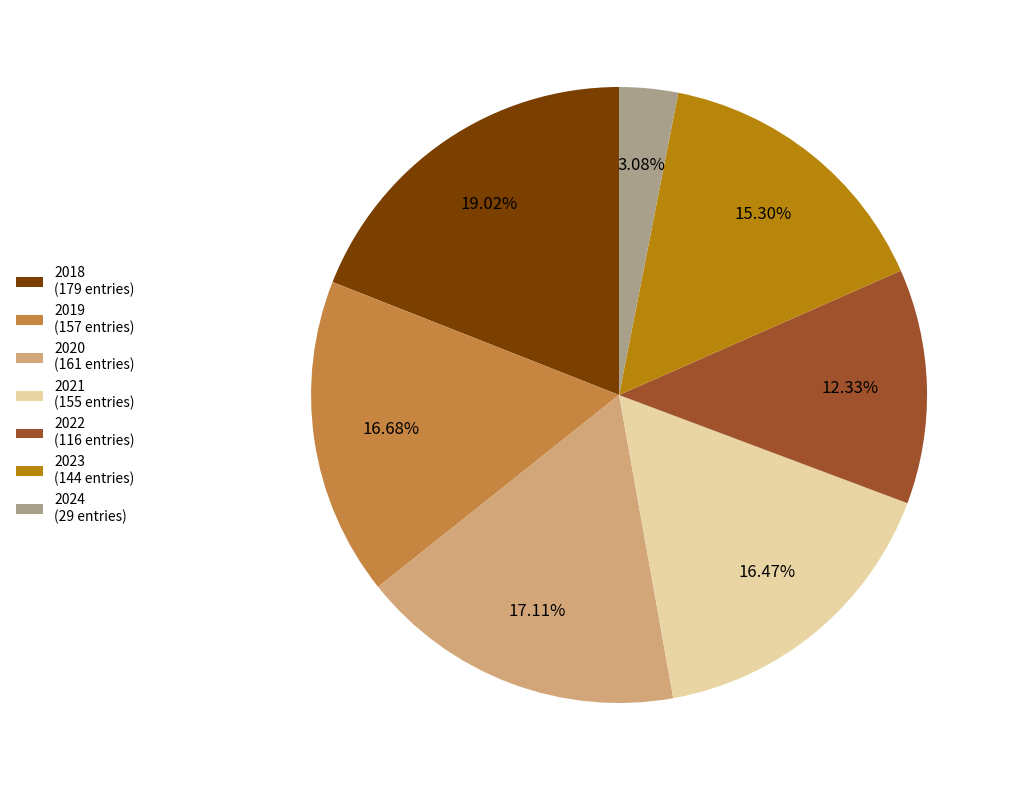

Which has a higher value, 2023 or 2022?

2023